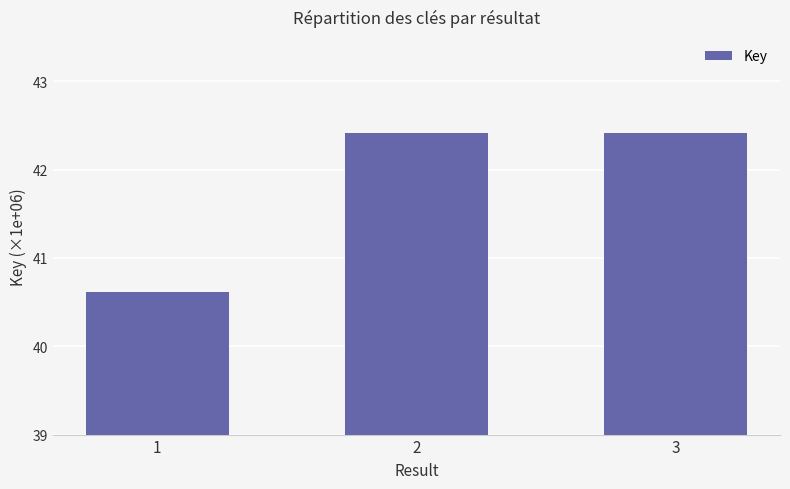

Does the chart contain any negative values?

No